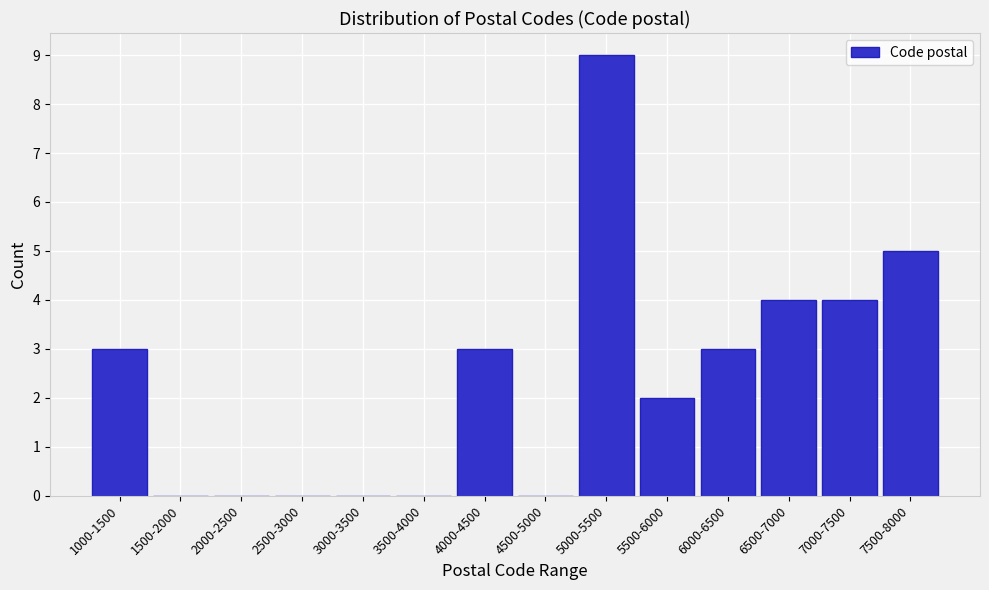

Reading right to left, extract all data points from this chart.

7500-8000=5	7000-7500=4	6500-7000=4	6000-6500=3	5500-6000=2	5000-5500=9	4500-5000=0	4000-4500=3	3500-4000=0	3000-3500=0	2500-3000=0	2000-2500=0	1500-2000=0	1000-1500=3